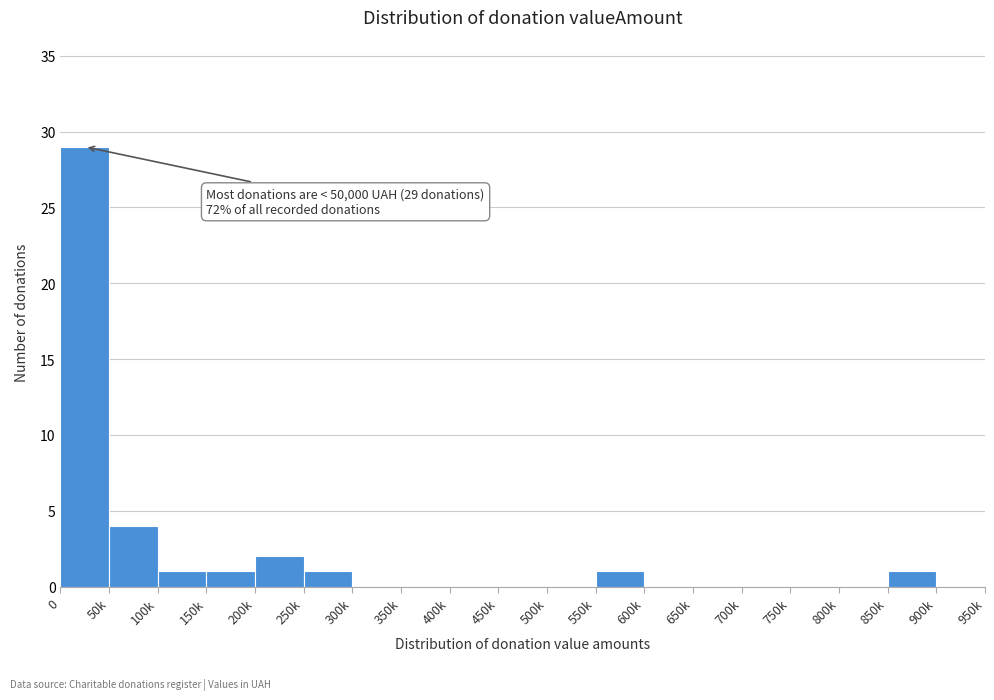

Reading left to right, extract all data points from this chart.

0=29	50k=4	100k=1	150k=1	200k=2	250k=1	300k=0	350k=0	400k=0	450k=0	500k=0	550k=1	600k=0	650k=0	700k=0	750k=0	800k=0	850k=1	900k=0